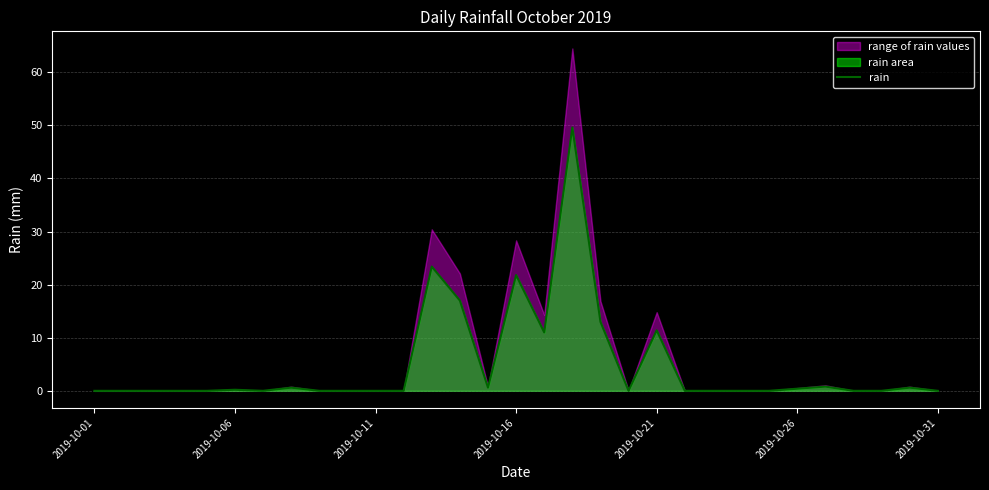

What is the sum of the values at 29 and 2019-10-11?

0.6